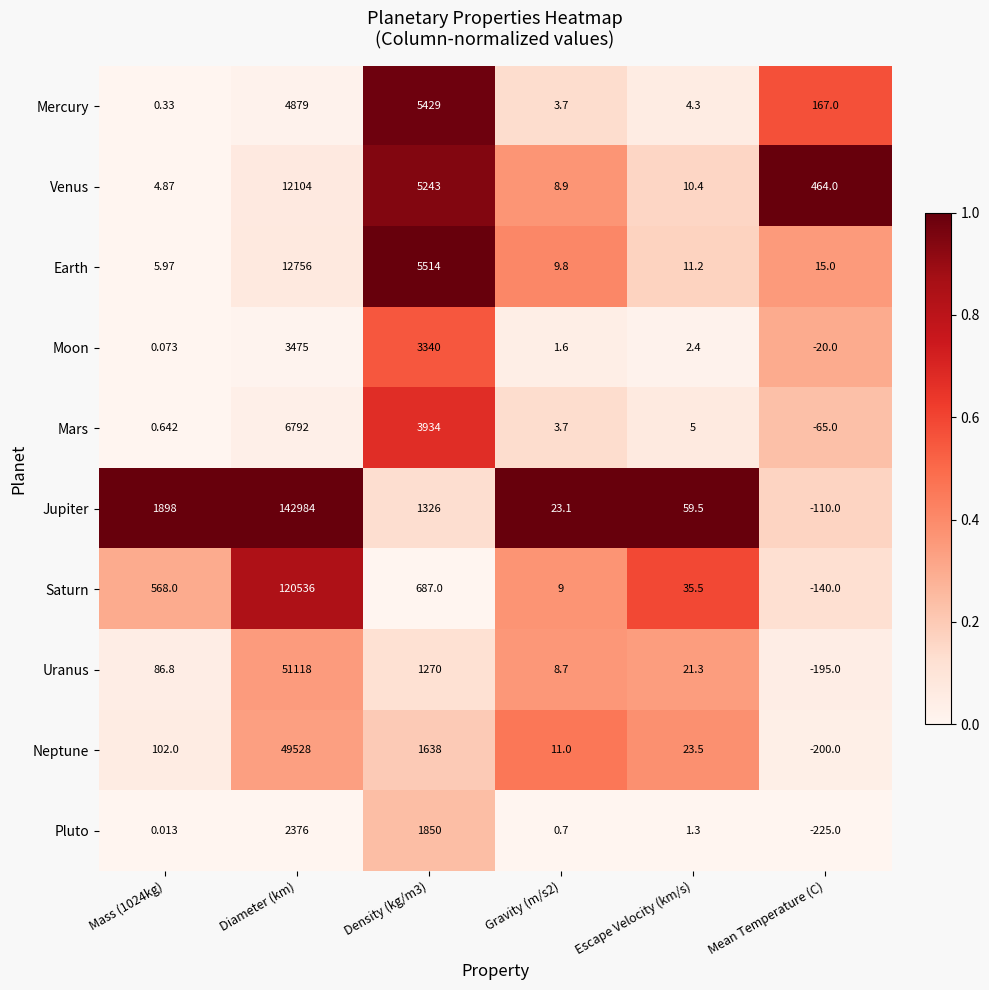

Which category has the highest value across all series?

Diameter (km)